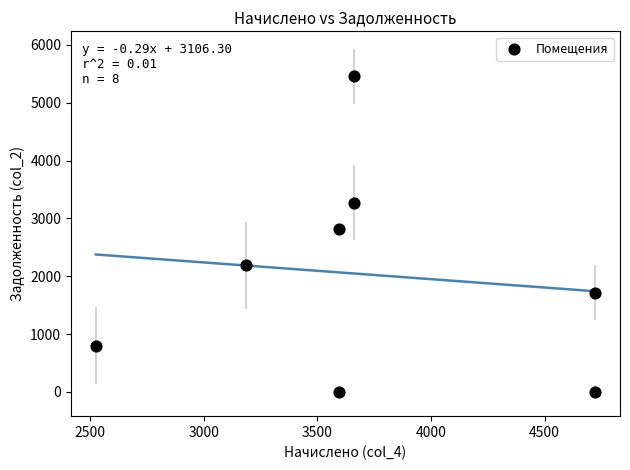

What is the average X value?

3707.4